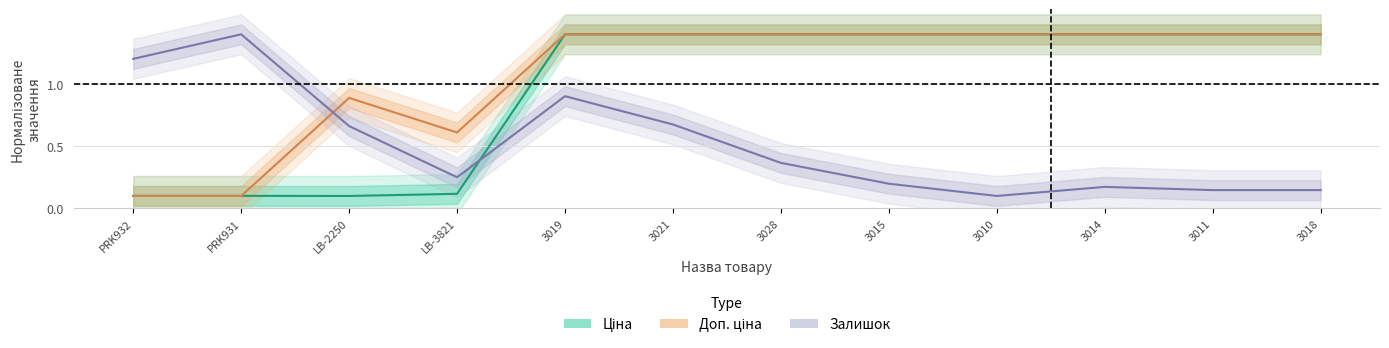

What is the difference between the maximum and minimum values in the Залишок series?

1.3